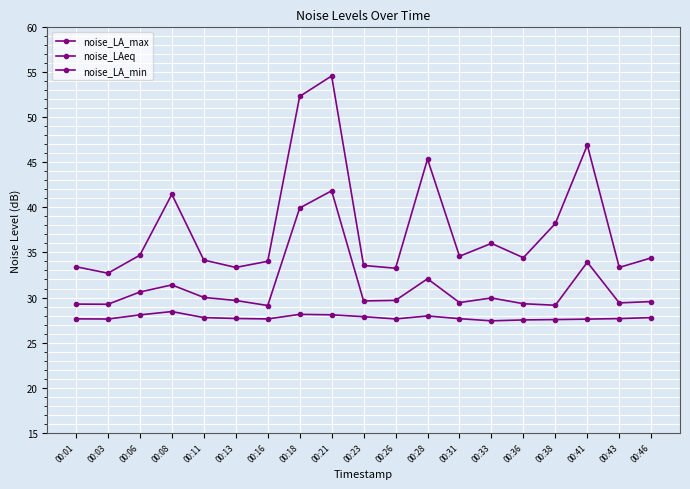

What is the difference between the noise_LA_min values at 00:01 and 00:18?

0.5